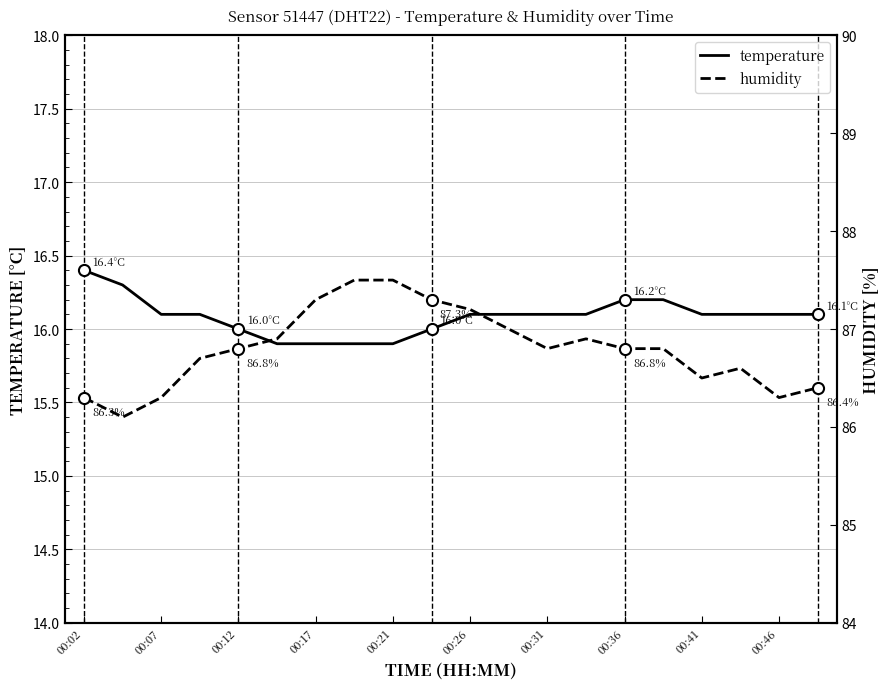

At which label does temperature reach its peak?

00:02